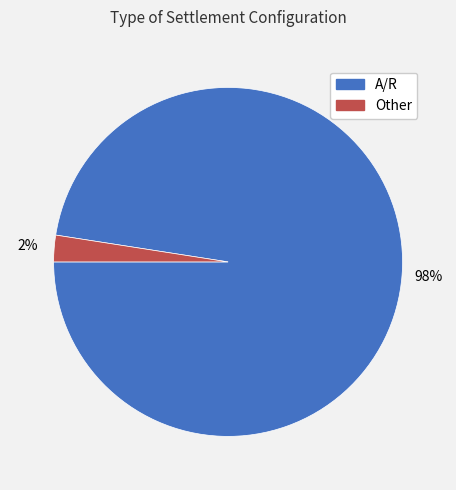

Does A/R account for over 50% of the chart?

Yes